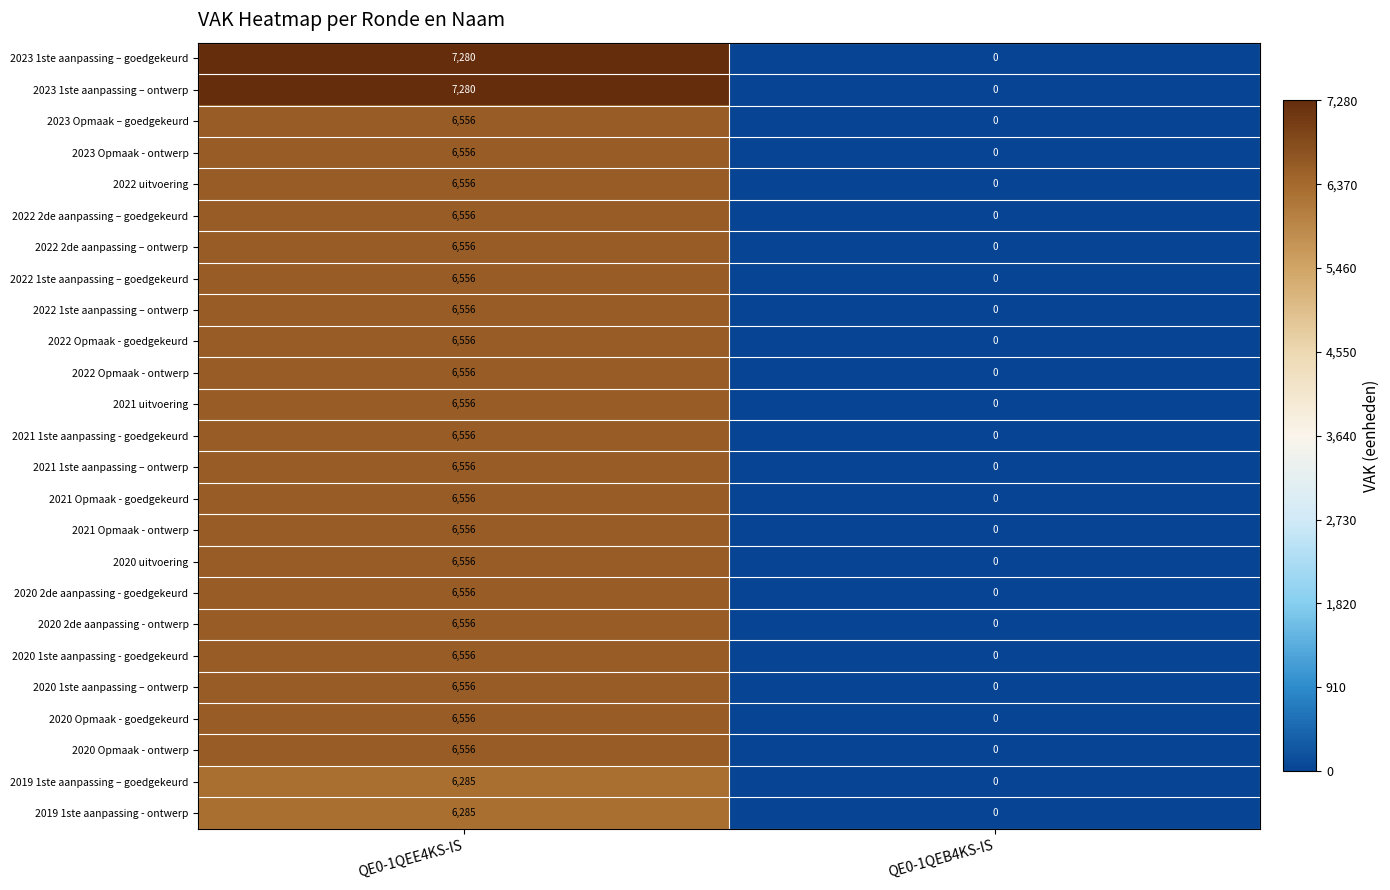

What is the spread (max minus min) of values at QE0-1QEE4KS-IS?

995